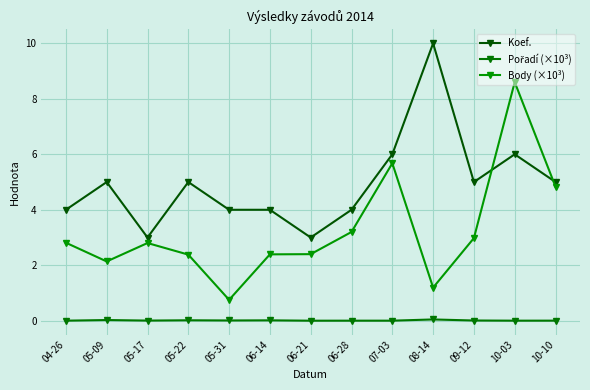

What is the spread (max minus min) of values at 06-28?

4.0